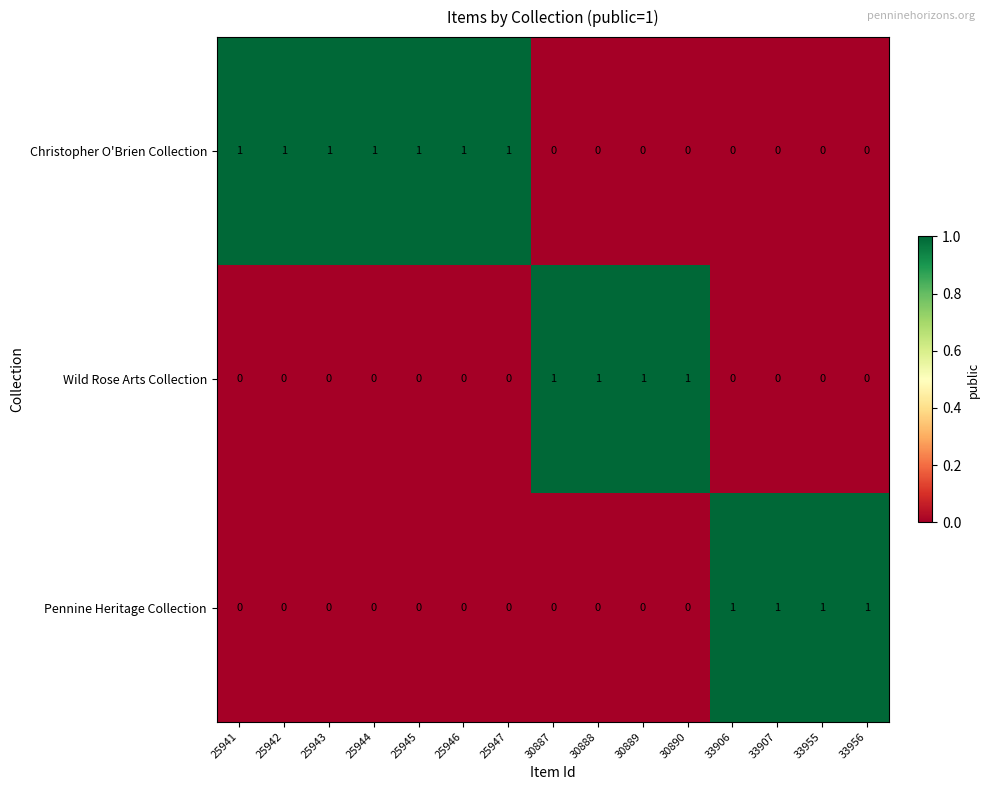

The Wild Rose Arts Collection series shows 0 at 33906. True or false?

True